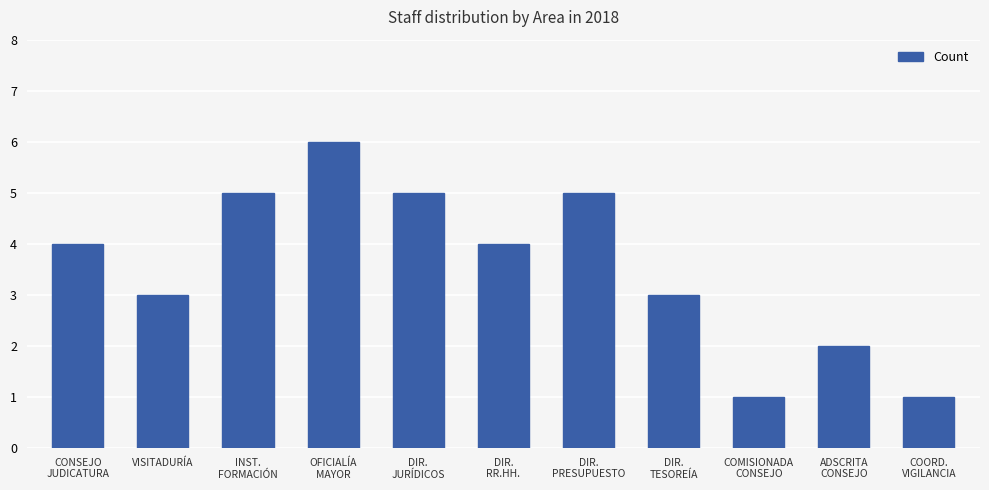

Is it true that the value at VISITADURÍA is 3?

True